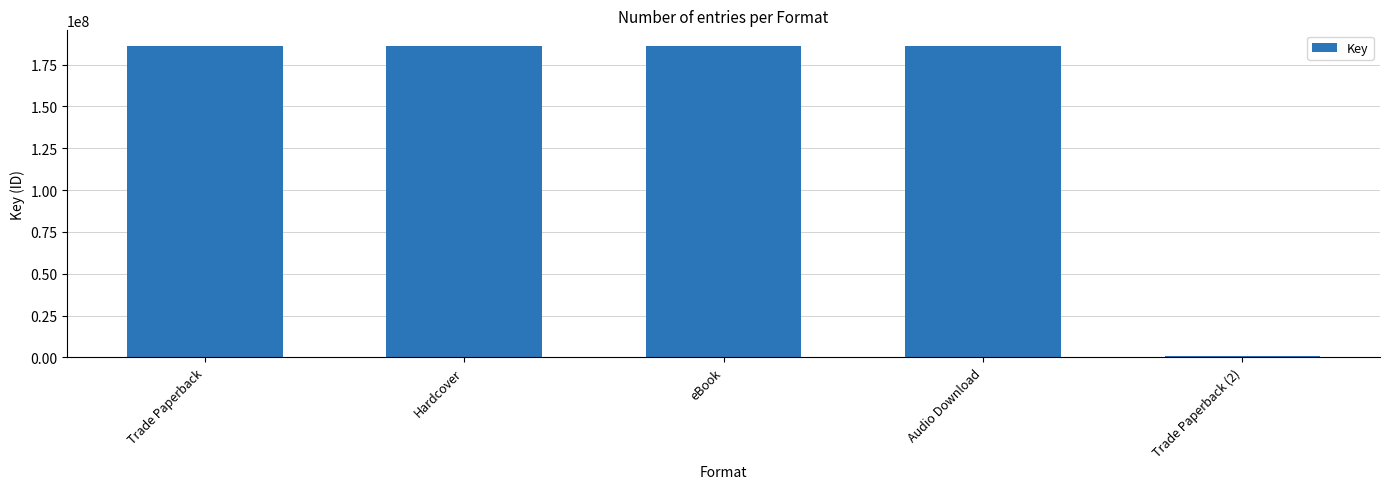

The value at Trade Paperback is 186139754. True or false?

True